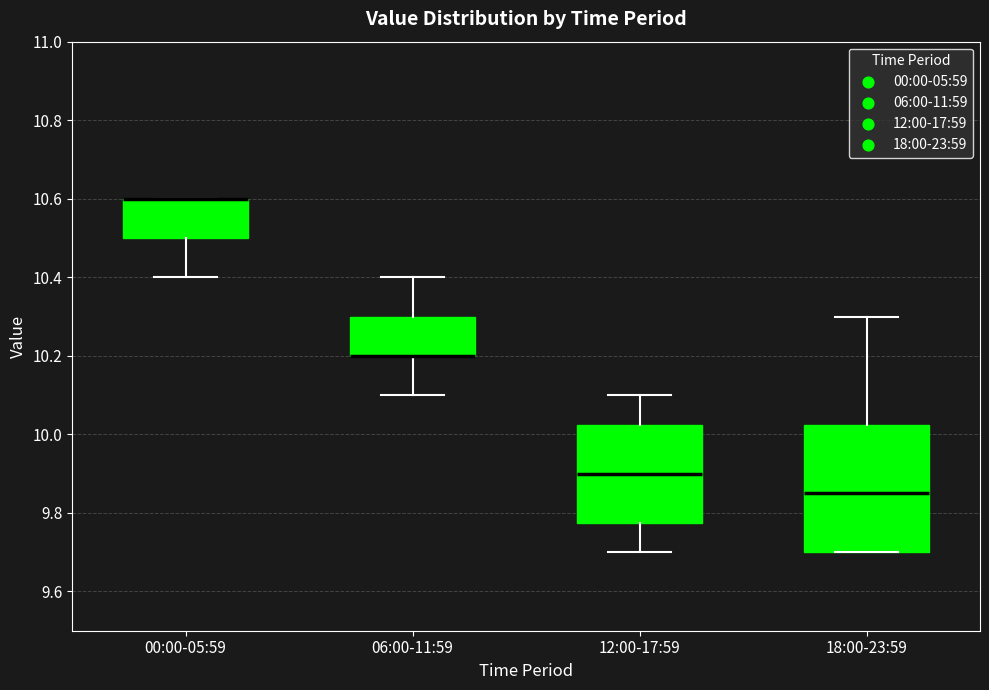

Reading left to right, read every box against the y-axis: the position of its median line, the range the box covers, and the ends of its whiskers. The values are not printed on the chart, so give them approximately, as read against the axis.

00:00-05:59: median 10.60 (drawn on the box's upper edge), box 10.50 to 10.60, whiskers 10.40 to 10.60
06:00-11:59: median 10.20 (drawn on the box's lower edge), box 10.20 to 10.30, whiskers 10.10 to 10.40
12:00-17:59: median 9.90, box 9.78 to 10.02, whiskers 9.70 to 10.10
18:00-23:59: median 9.86, box 9.70 to 10.02, whiskers 9.70 to 10.30